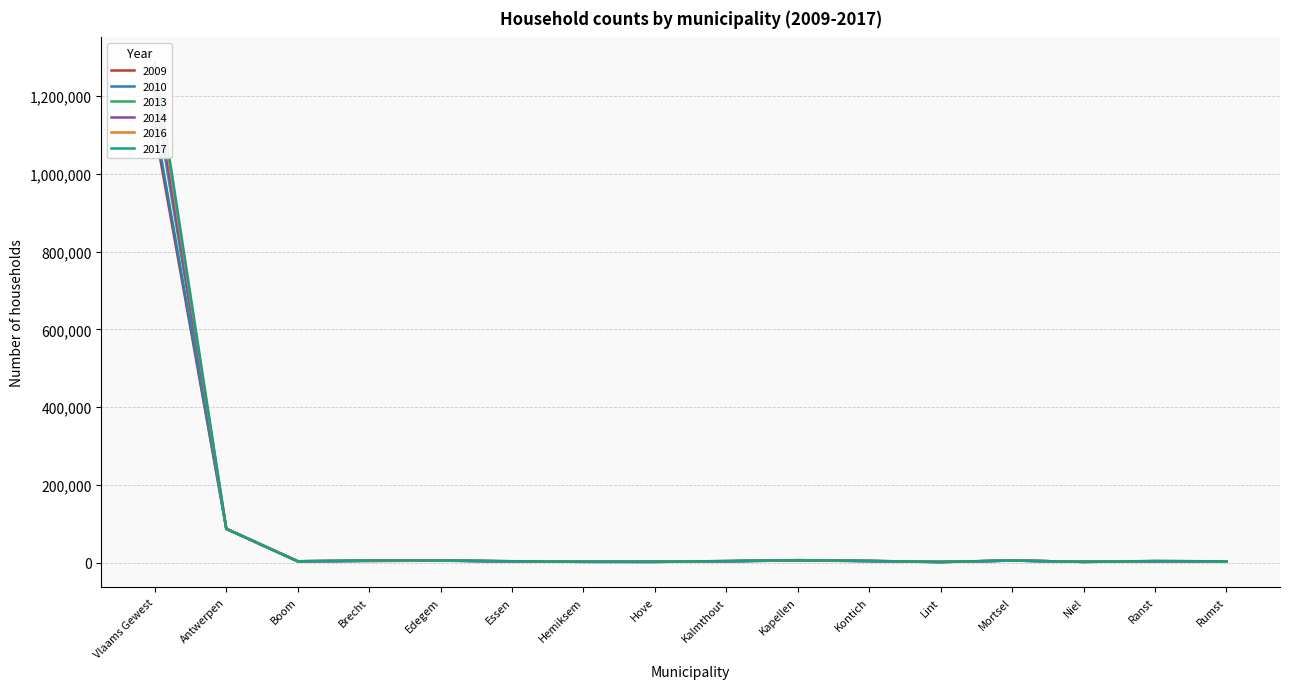

Is it true that 2014 equals 1359 at Lint?

True